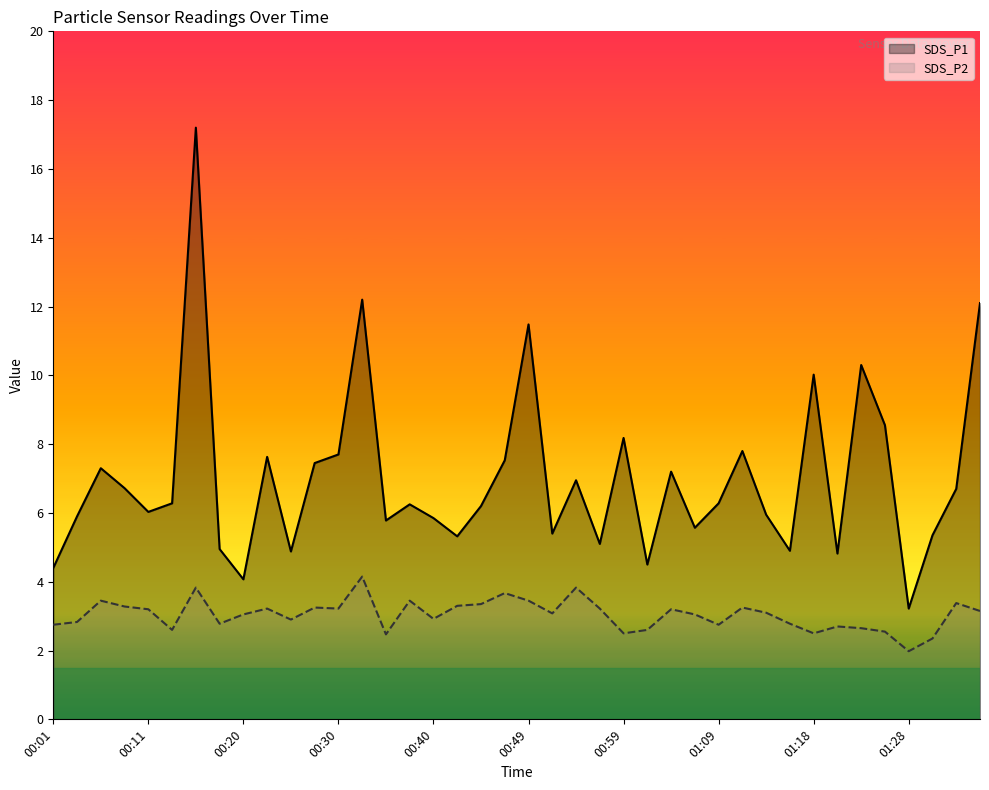

At 19, list the series in order from largest to smallest.

SDS_P1, SDS_P2